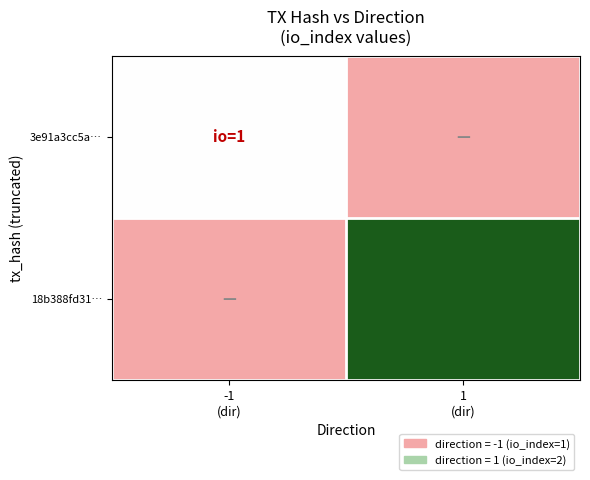

How many categories are shown in the chart?

2